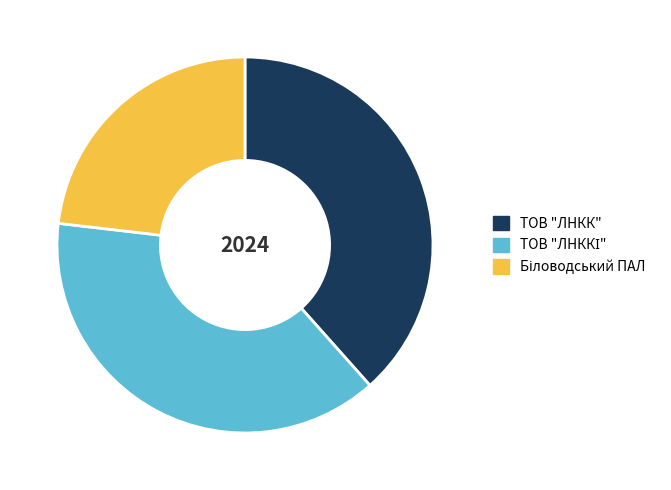

True or false: ТОВ "ЛНКК" accounts for 33% of the total.

False